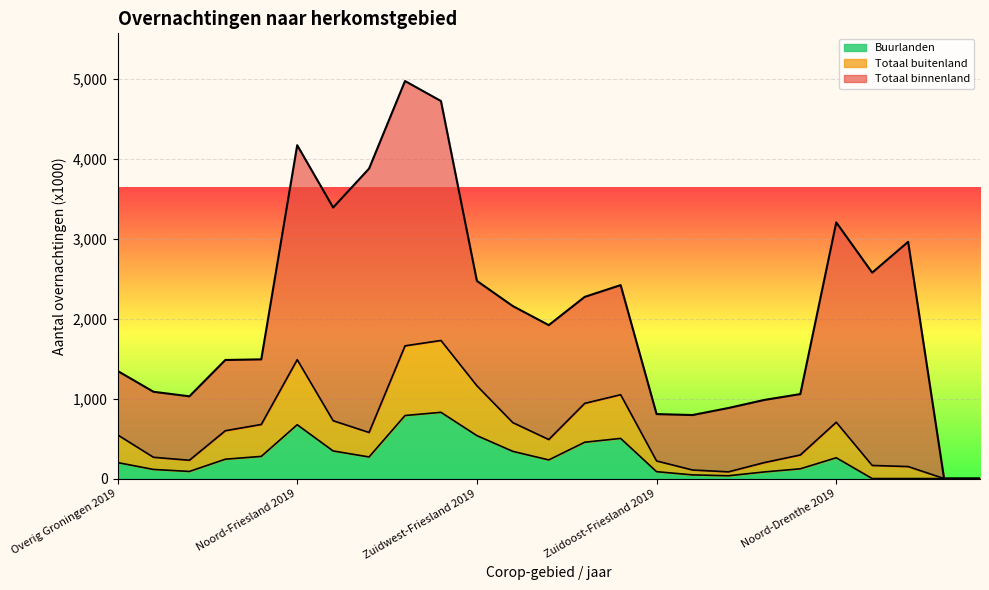

What is the maximum value for Buurlanden?

828